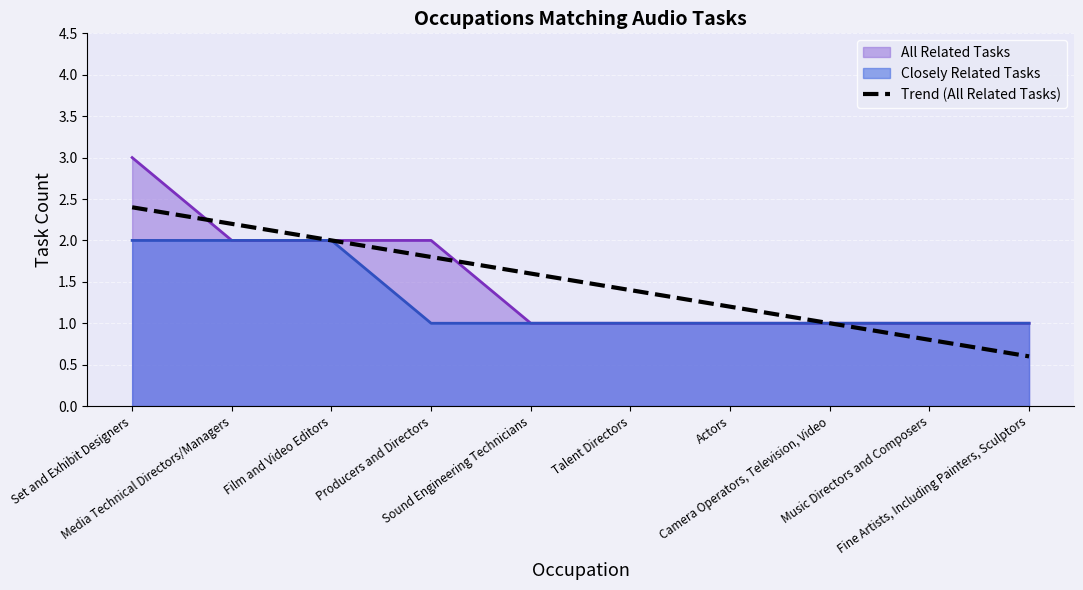

Which series has the widest spread of values?

All Related Tasks